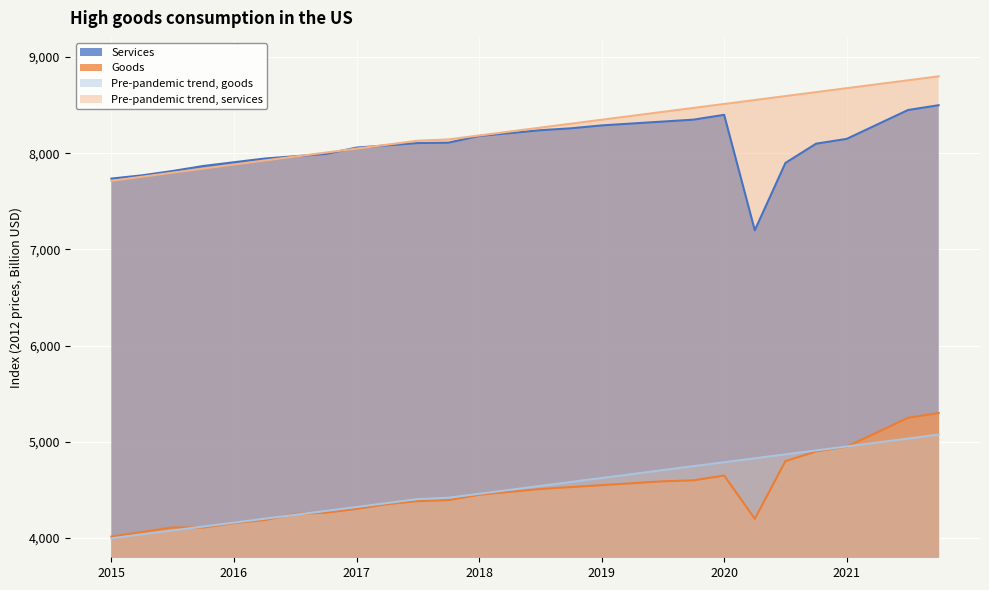

Reading left to right, transcribe all the data shown in this chart.

Services: 7737.3	7771.0	7816.2	7868.2	7907.1	7945.5	7969.9	7993.4	8059.4	8082.7	8106.7	8110.7	8180.0	8210.0	8240.0	8260.0	8290.0	8310.0	8330.0	8350.0	8400.0	7200.0	7900.0	8100.0	8150.0	8300.0	8450.0	8500.0
Goods: 4015.0	4062.6	4110.2	4109.1	4155.3	4187.0	4250.6	4263.6	4302.9	4352.3	4383.9	4394.2	4450.0	4480.0	4510.0	4530.0	4550.0	4570.0	4590.0	4600.0	4650.0	4200.0	4800.0	4900.0	4950.0	5100.0	5250.0	5300.0
Pre-pandemic trend, goods: 3996.9	4038.1	4079.1	4119.9	4160.5	4201.0	4241.4	4282.0	4322.9	4364.0	4405.4	4419.2	4460.0	4501.0	4542.0	4583.0	4624.0	4665.0	4706.0	4747.0	4788.0	4829.0	4870.0	4911.0	4952.0	4993.0	5034.0	5075.0
Pre-pandemic trend, services: 7714.4	7756.5	7798.9	7841.4	7883.5	7925.3	7966.7	8007.8	8048.8	8089.8	8130.8	8144.5	8185.0	8226.0	8267.0	8308.0	8349.0	8390.0	8431.0	8472.0	8513.0	8554.0	8595.0	8636.0	8677.0	8718.0	8759.0	8800.0